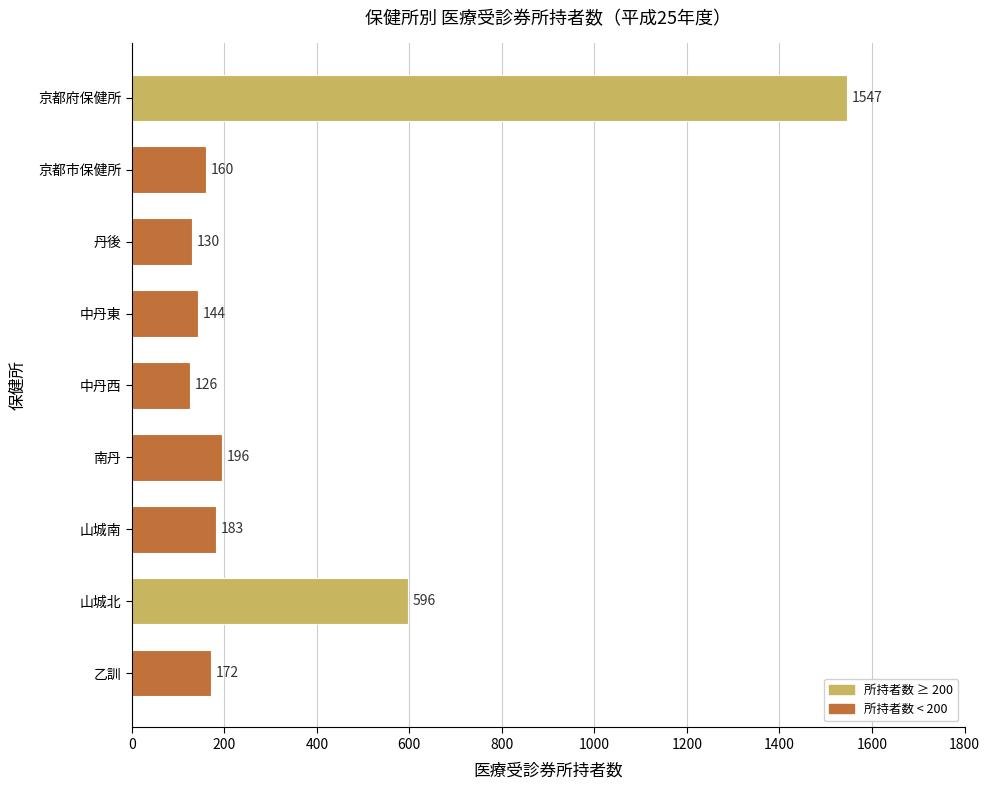

True or false: the data shows 238 at 京都市保健所.

False